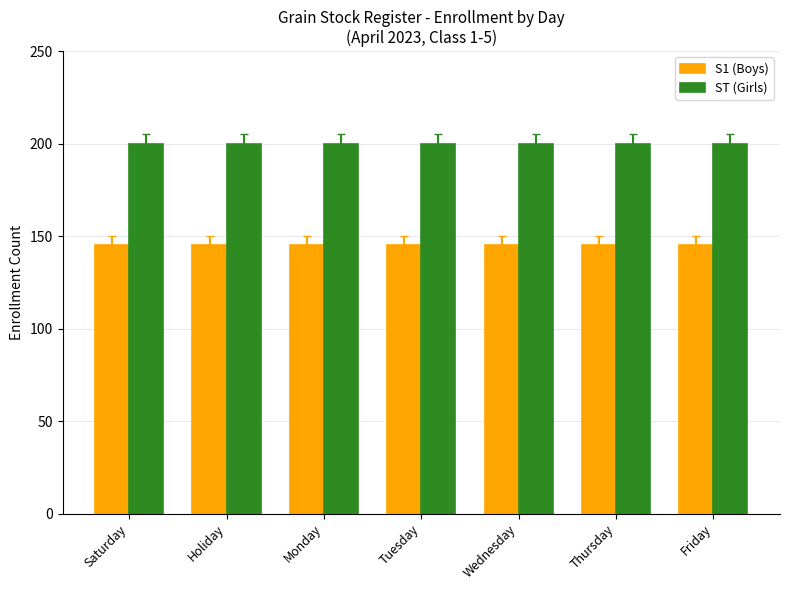

Which series has the largest total across all categories?

ST (Girls)